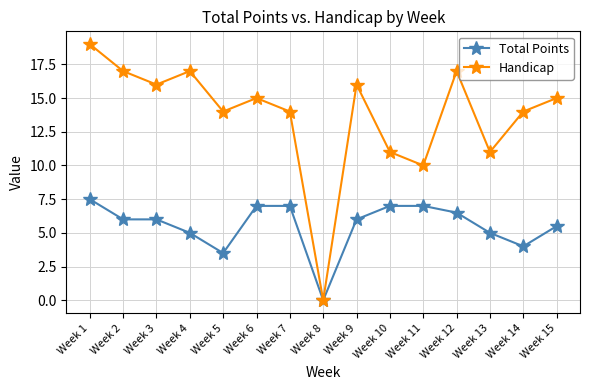

What are all the series names shown in the legend?

Total Points, Handicap